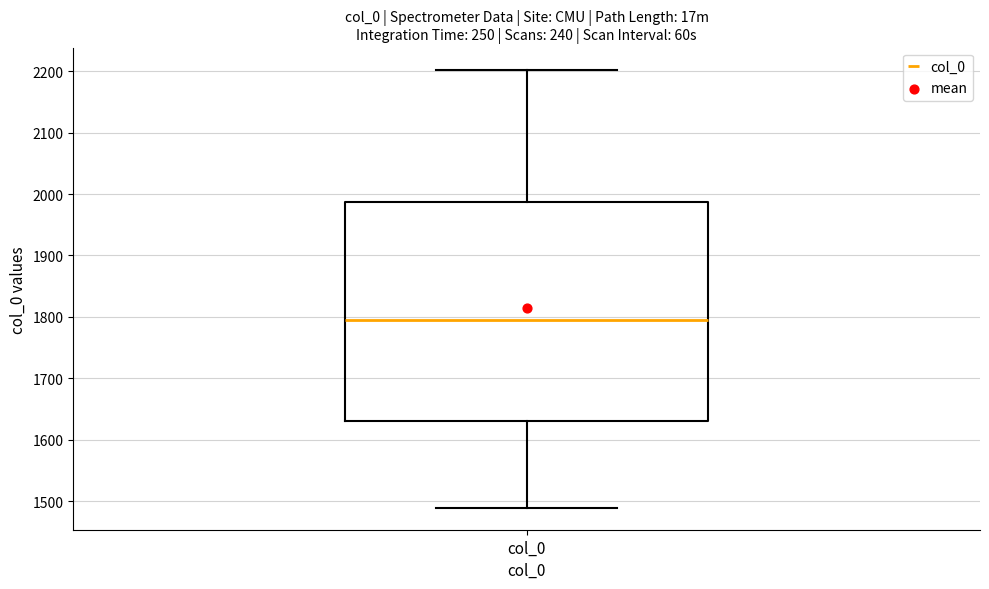

Transcribe this box plot: give where the median line is, the range the box spans, and where the two whiskers end, as read against the y-axis. The values are not printed on the chart, so give them approximately, as read against the axis.

median 1790, box 1630 to 1990, whiskers 1490 to 2200